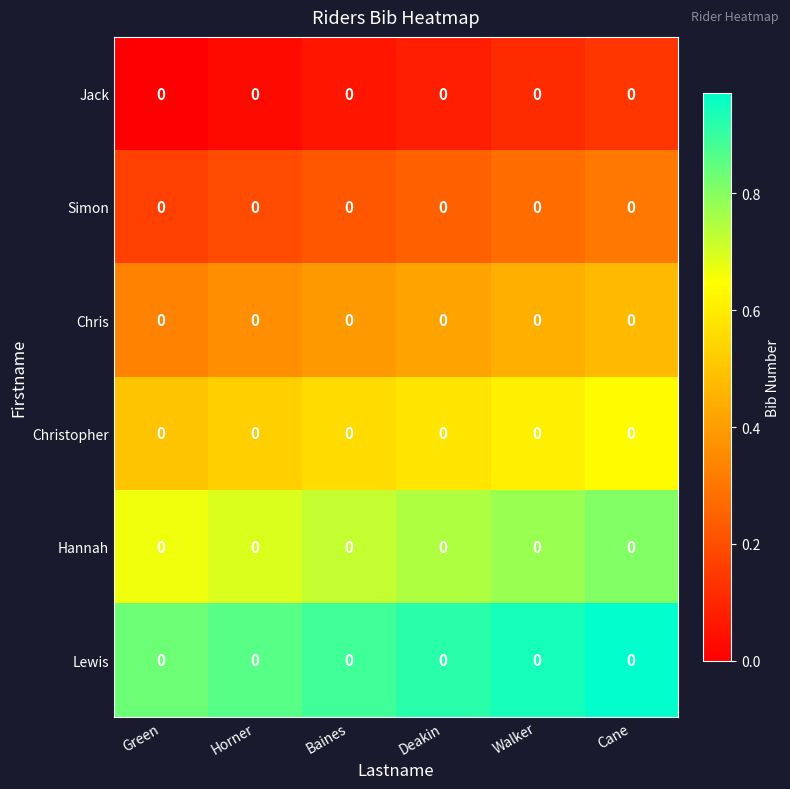

The Jack series shows 0.2 at Cane. True or false?

False